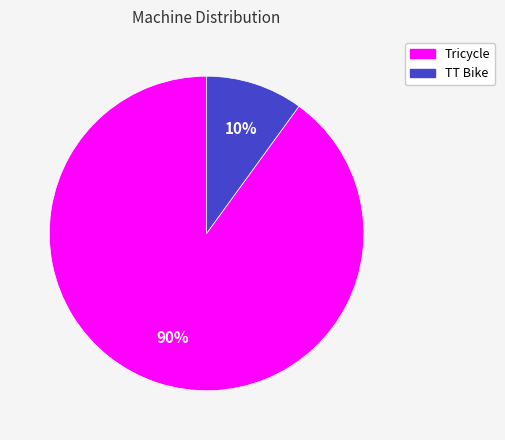

Is there any slice that represents more than half of the pie?

Yes